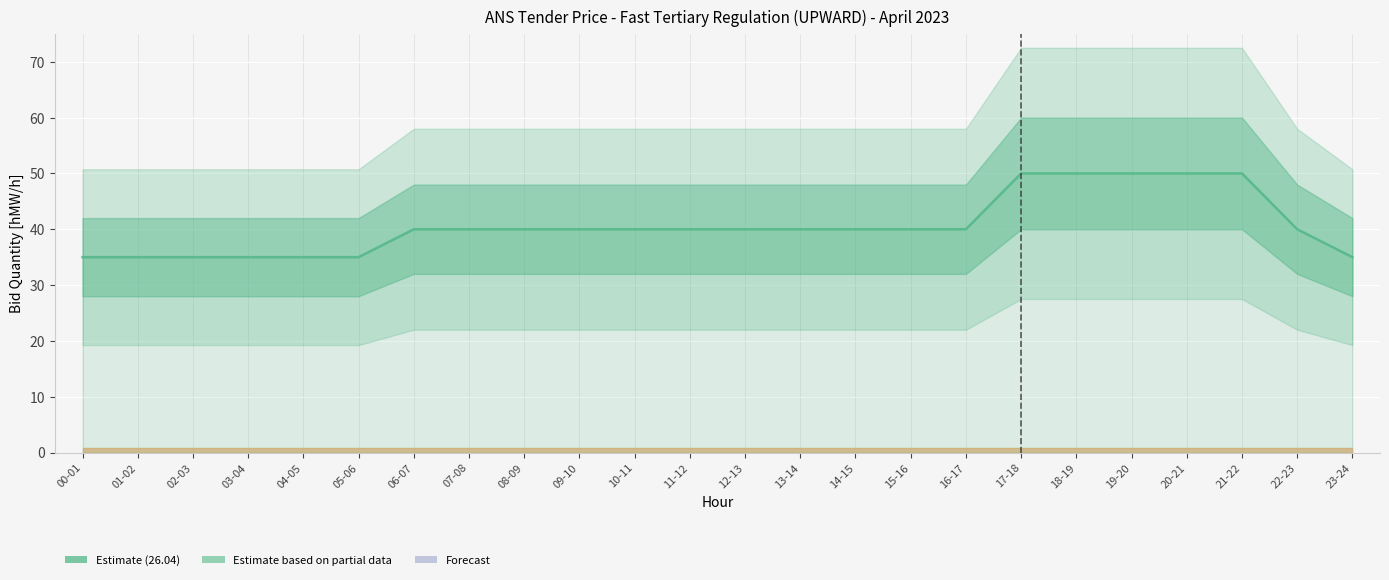

At which label is the value closest to 42?

06-07